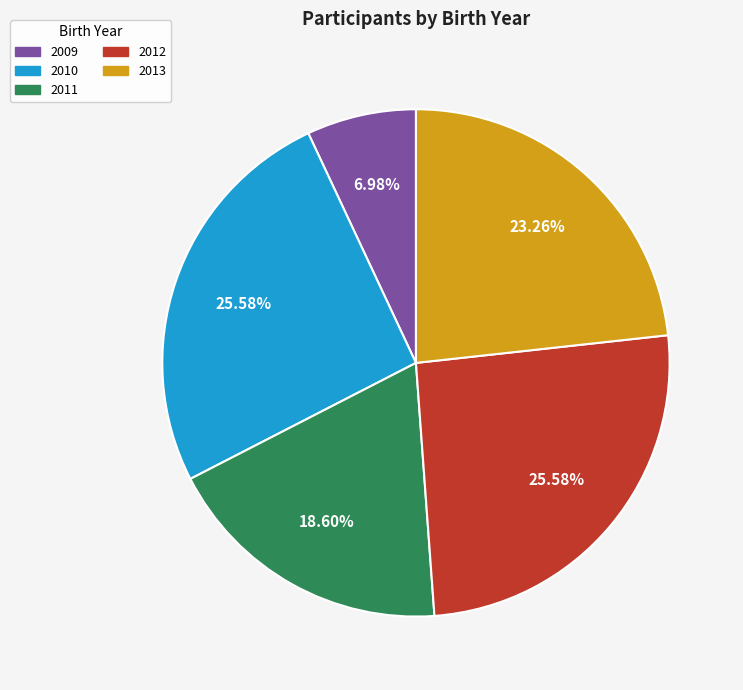

Which slice is the smallest?

2009